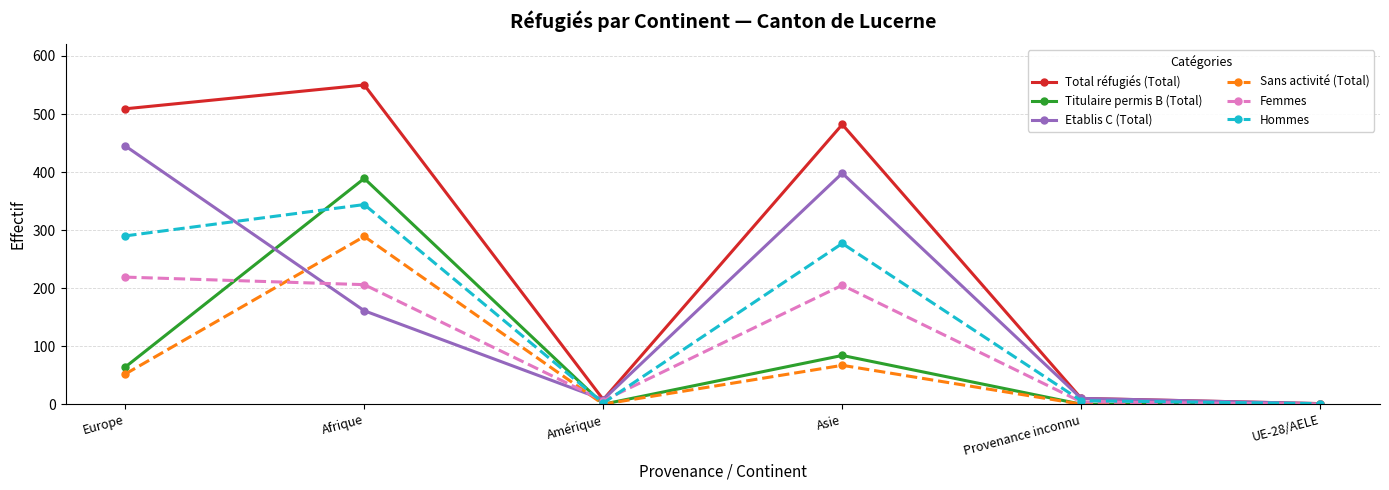

Does the chart have visible grid lines?

Yes